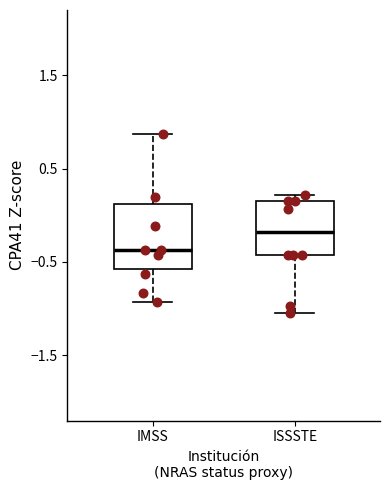

Which box is the tallest, from its lower edge to its upper edge?

IMSS